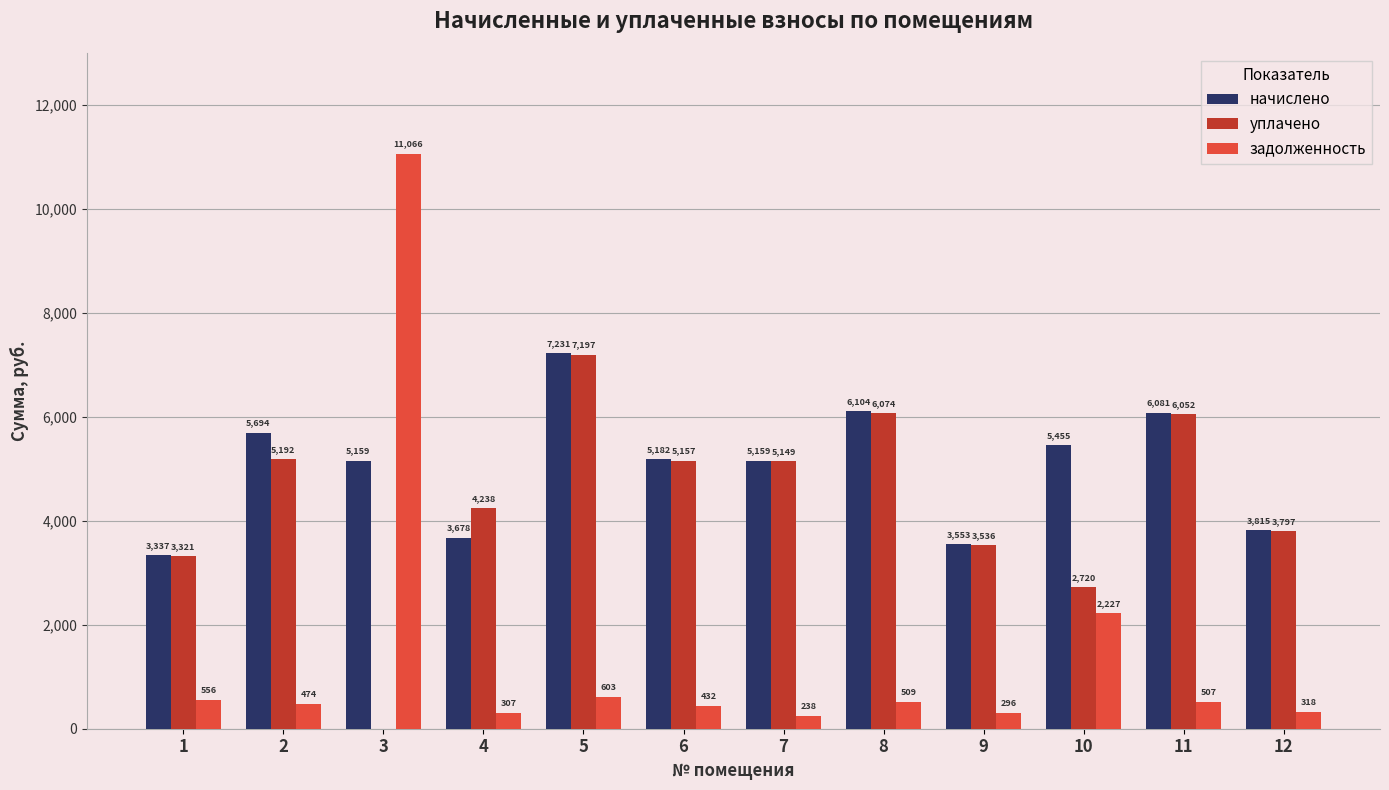

Is the value of задолженность at 5 greater than the value of уплачено at 8?

No